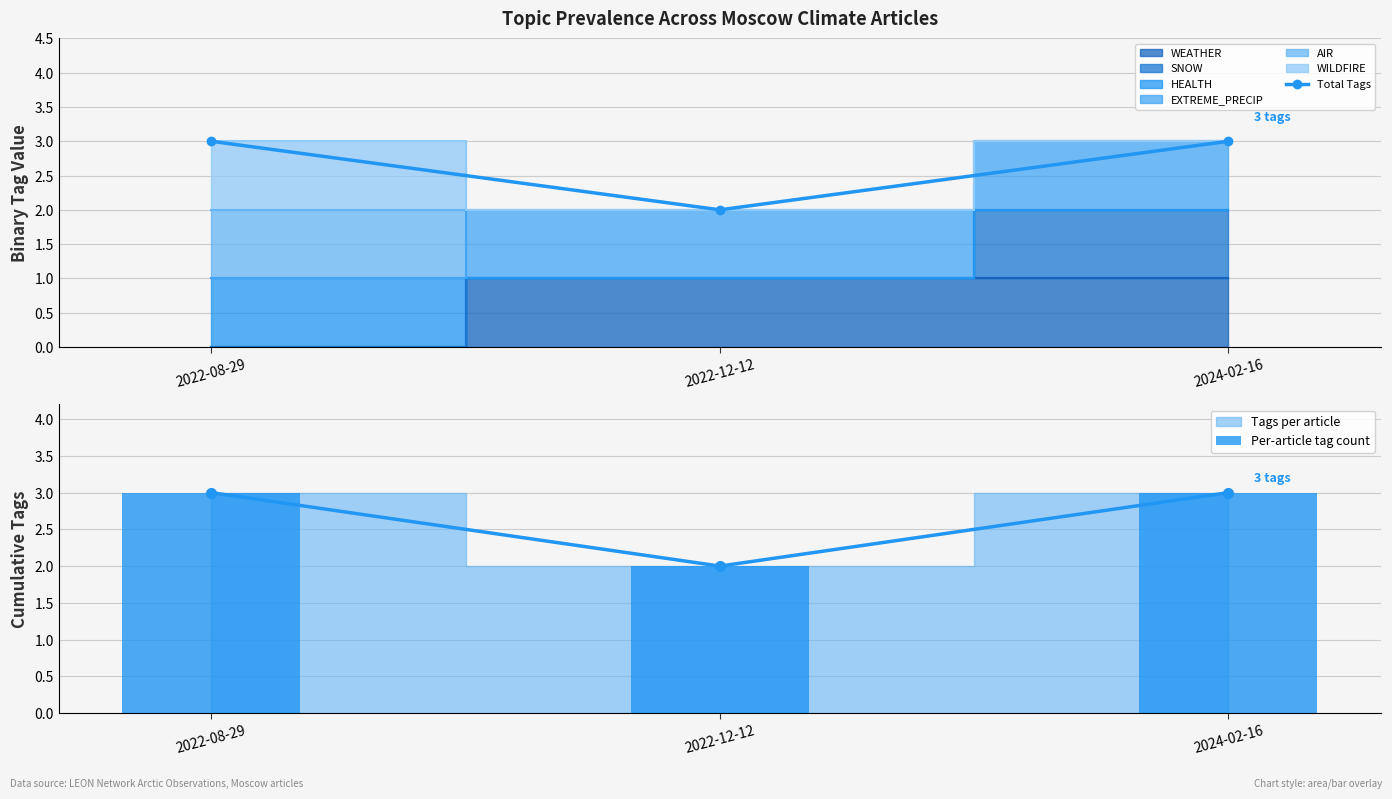

Is it true that Total Tags equals 5 at 2022-08-29?

False